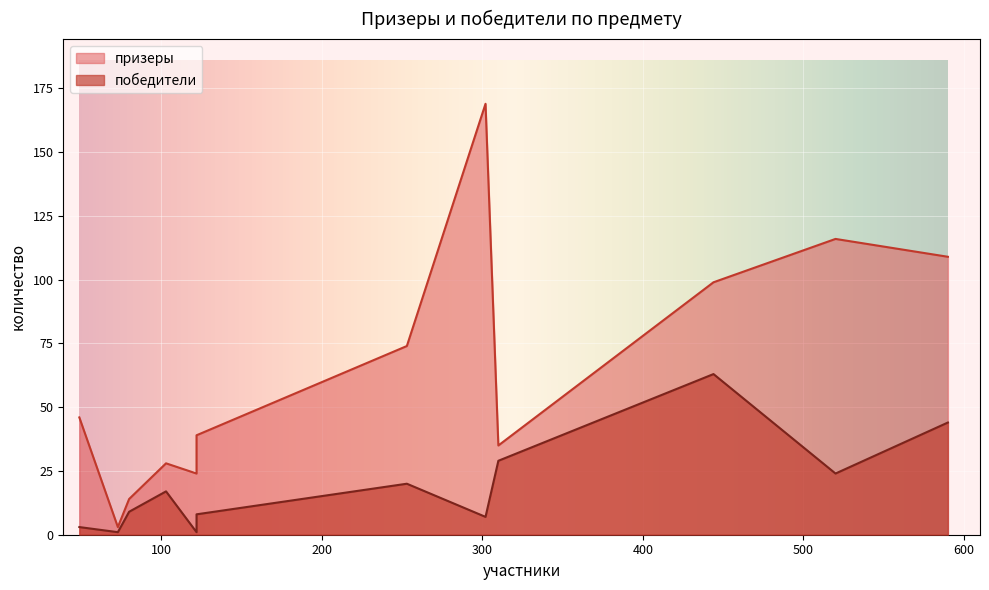

How many series are shown in this chart?

2